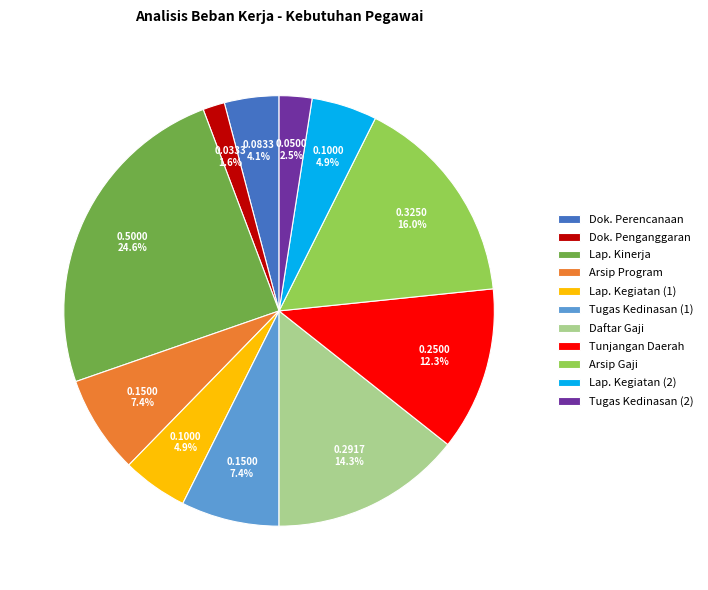

How many slices are in this pie chart?

11